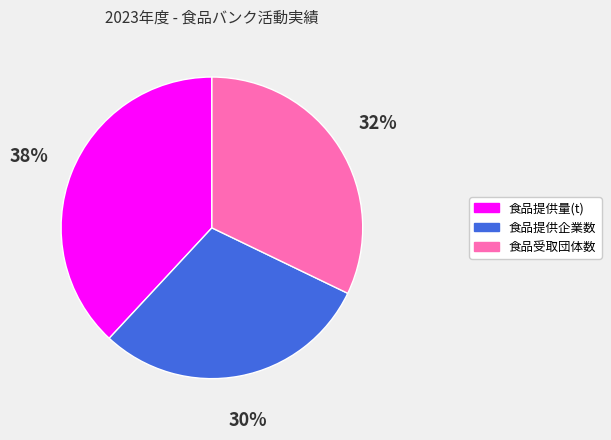

True or false: 食品提供量(t) accounts for 51% of the total.

False